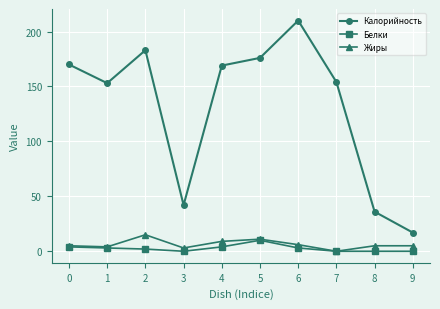

What is the spread (max minus min) of values at 4?

165